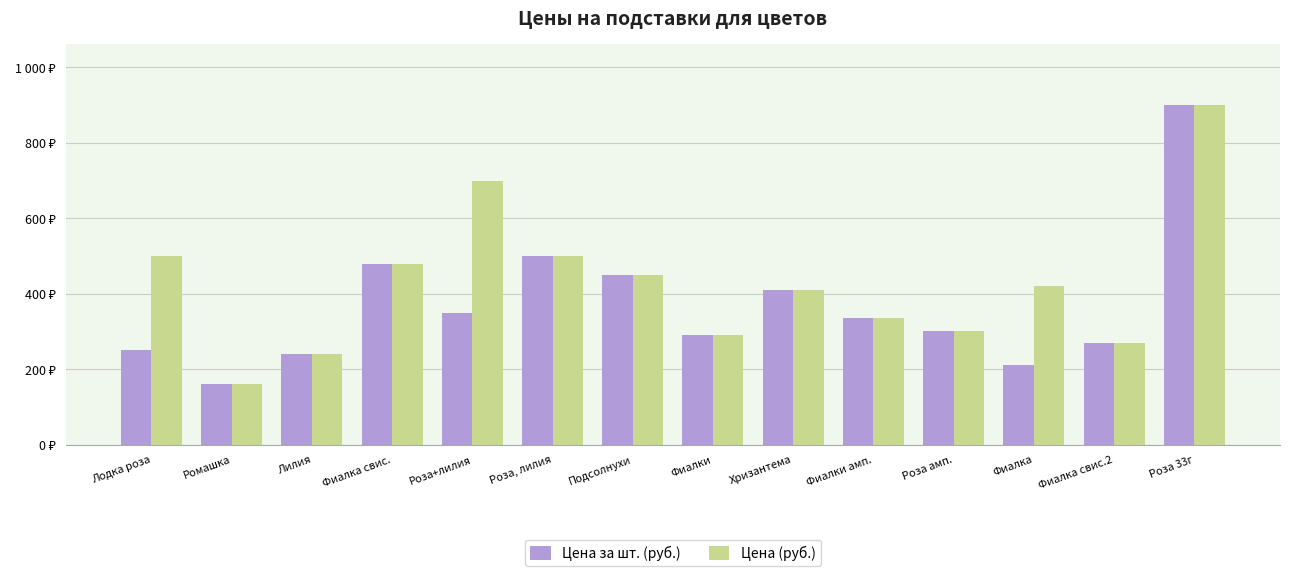

What is the greatest value displayed?

900